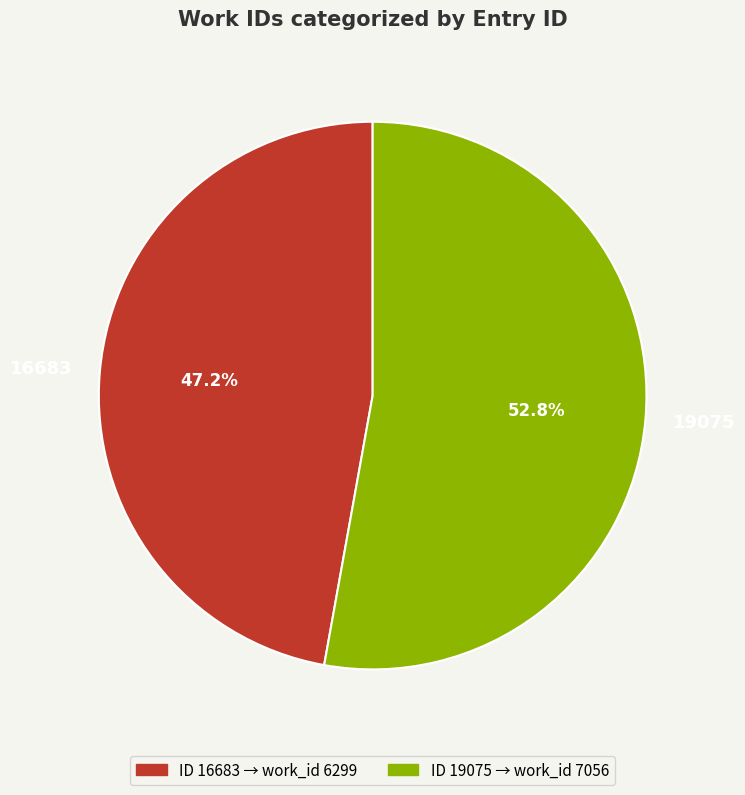

Is there a majority slice in this chart?

Yes